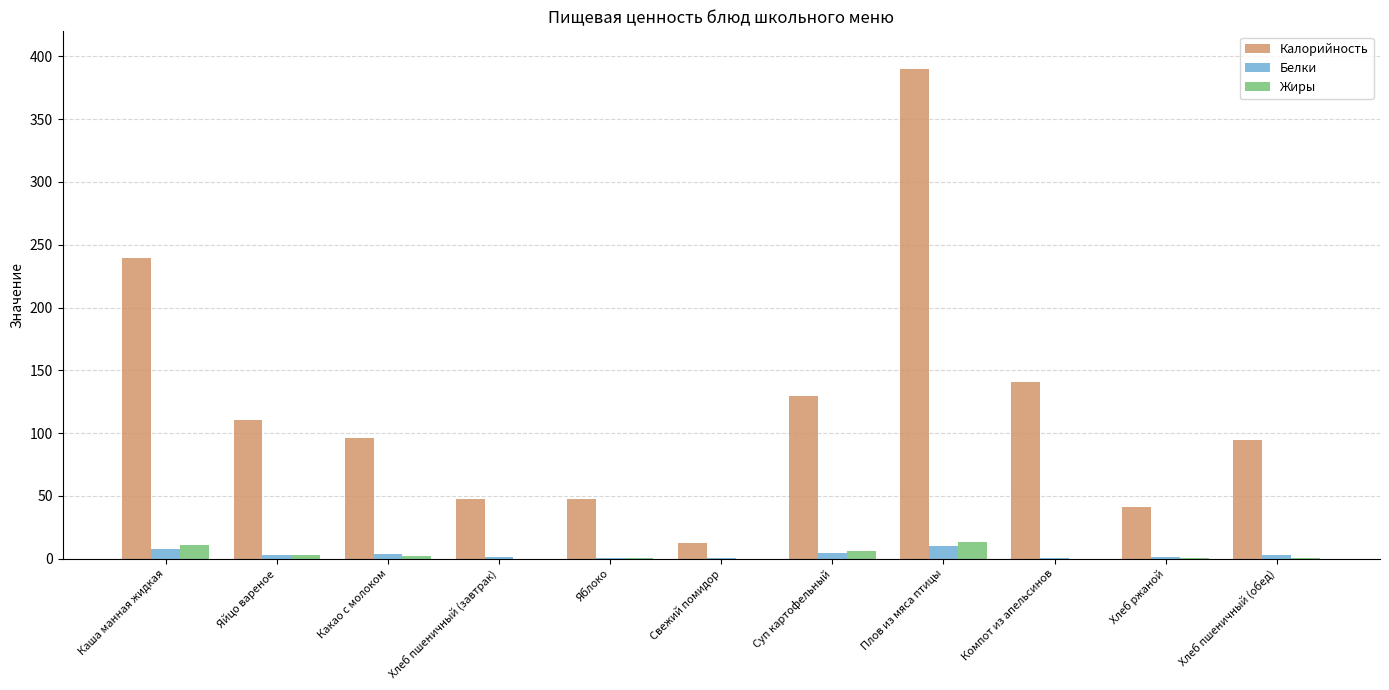

Which series has the largest total across all categories?

Калорийность